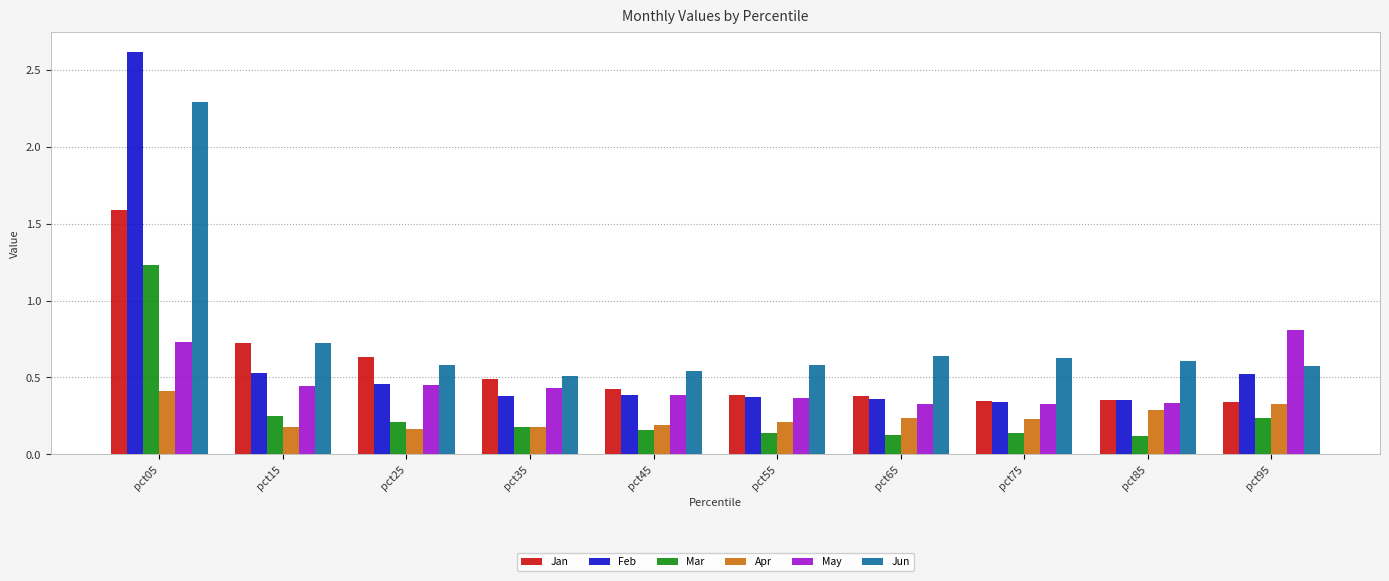

What is the sum of all May values?

4.6